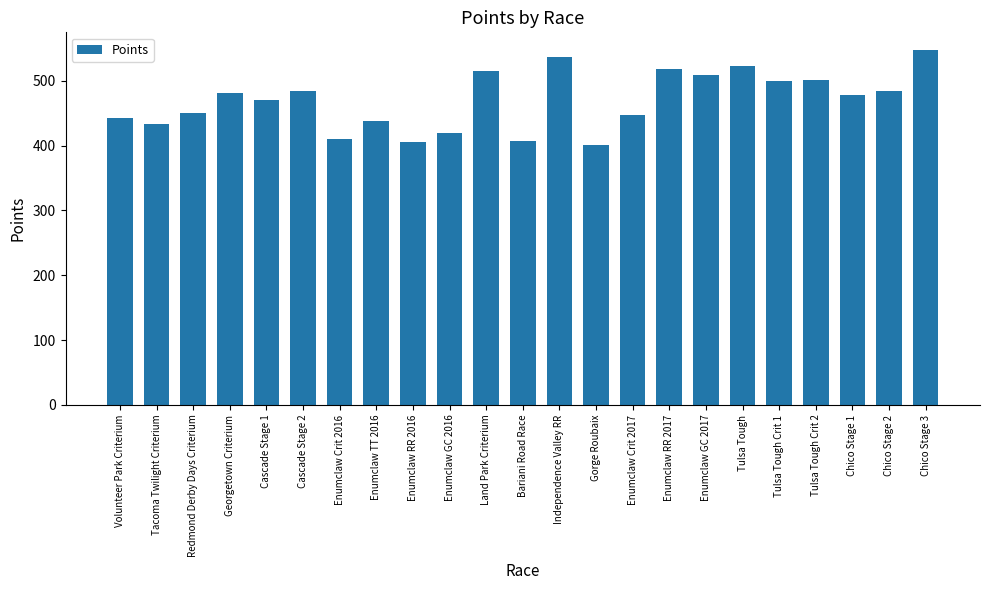

What is the average value?

469.8